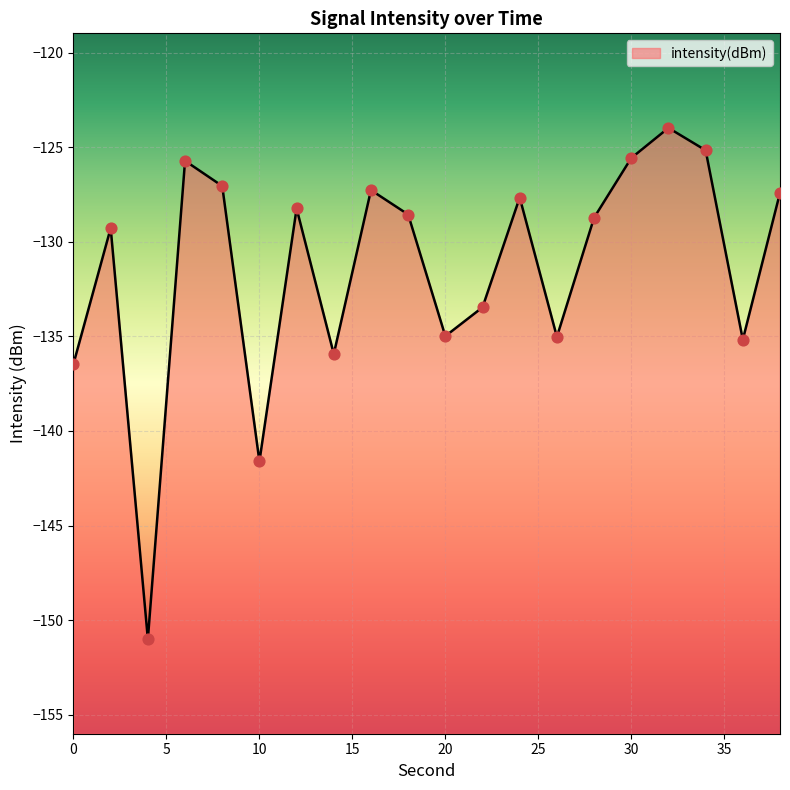

Which has a higher value, 28 or 6?

6